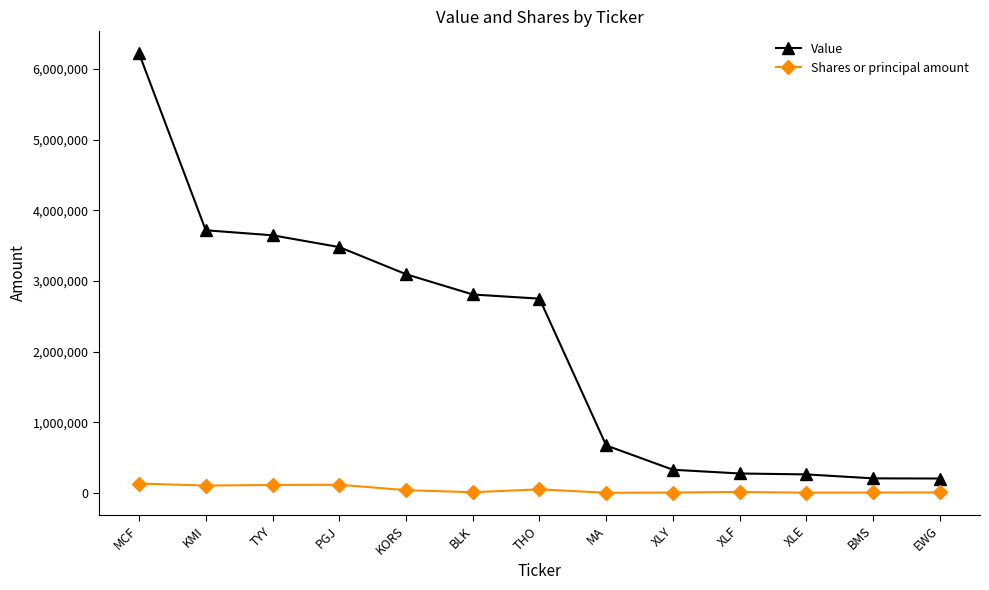

True or false: Value and Shares or principal amount intersect in this chart.

False